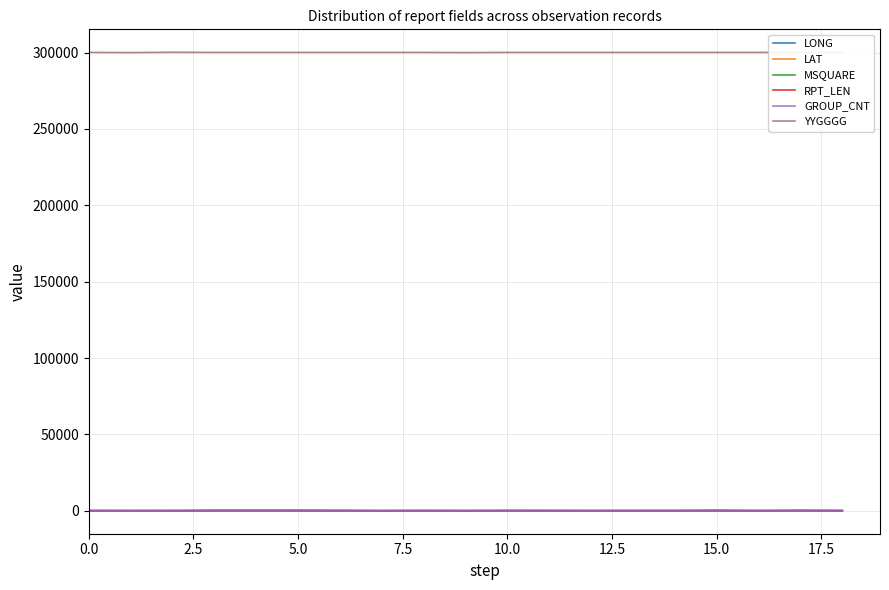

What is the maximum value shown in the chart?

300200.0